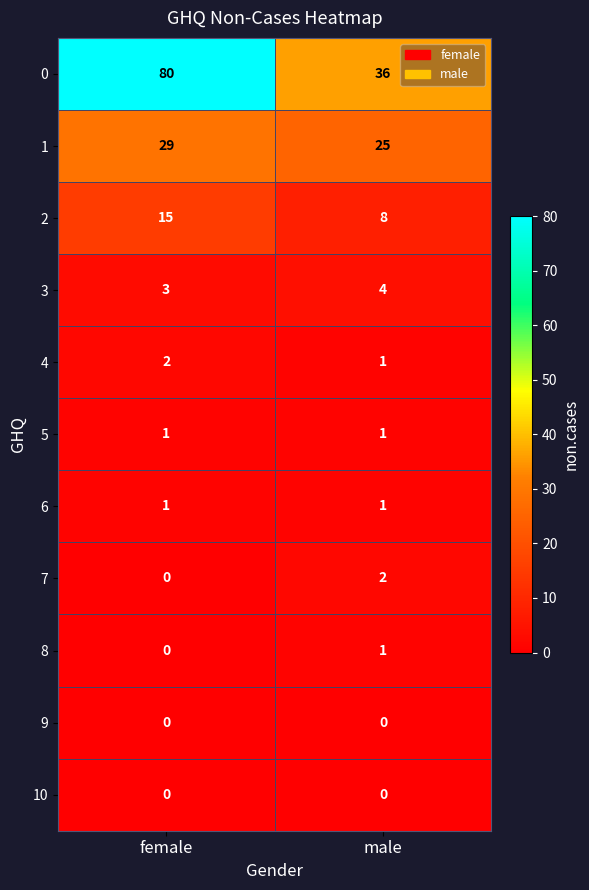

Count the number of data series in this chart.

11